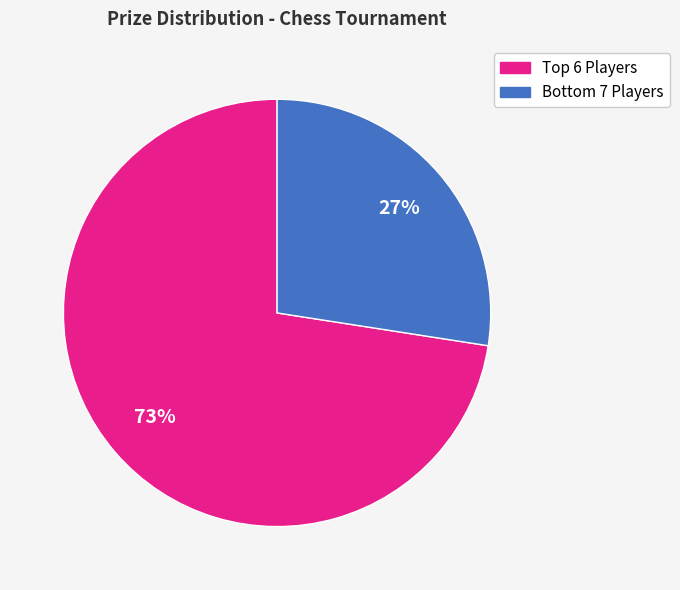

To the nearest percent, what is the average slice percentage?

50%